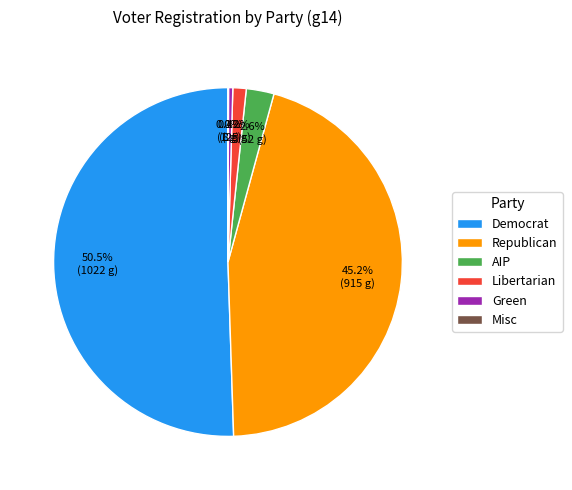

Which slice is the largest?

Democrat